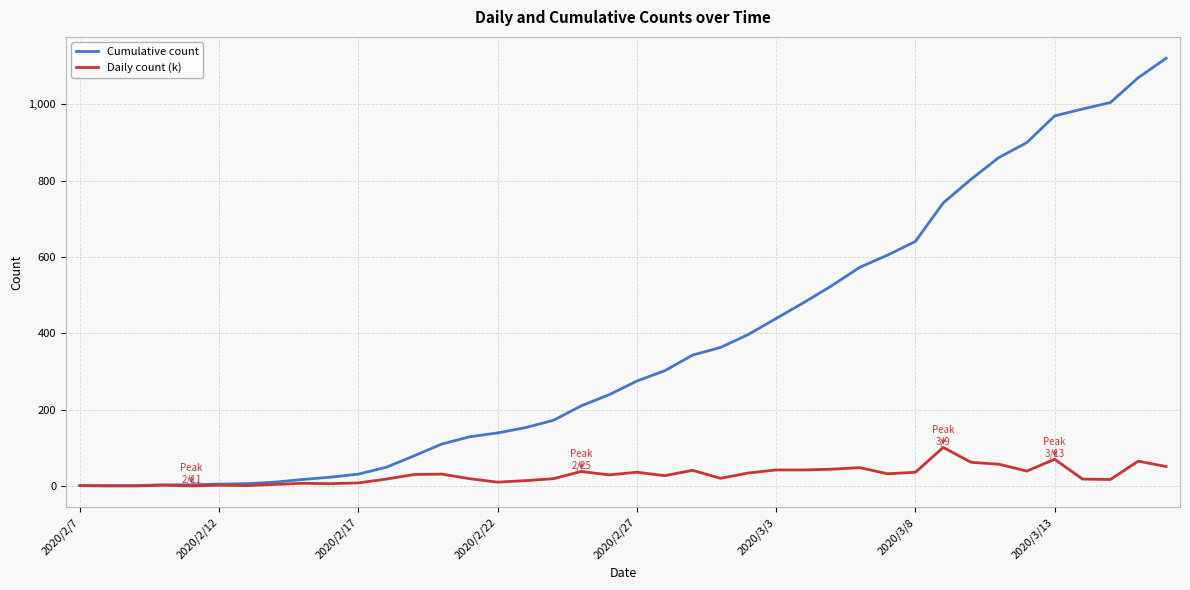

Which series has the largest total across all categories?

Cumulative count